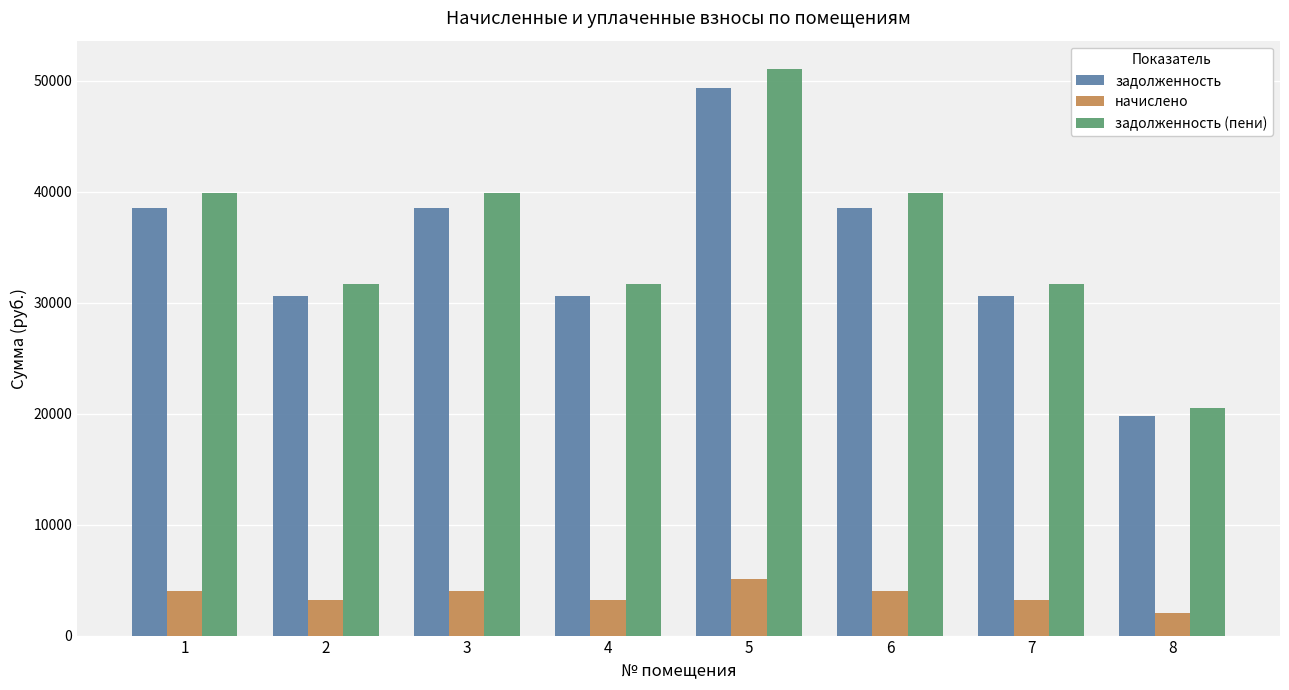

What is the smallest value displayed?

2059.2